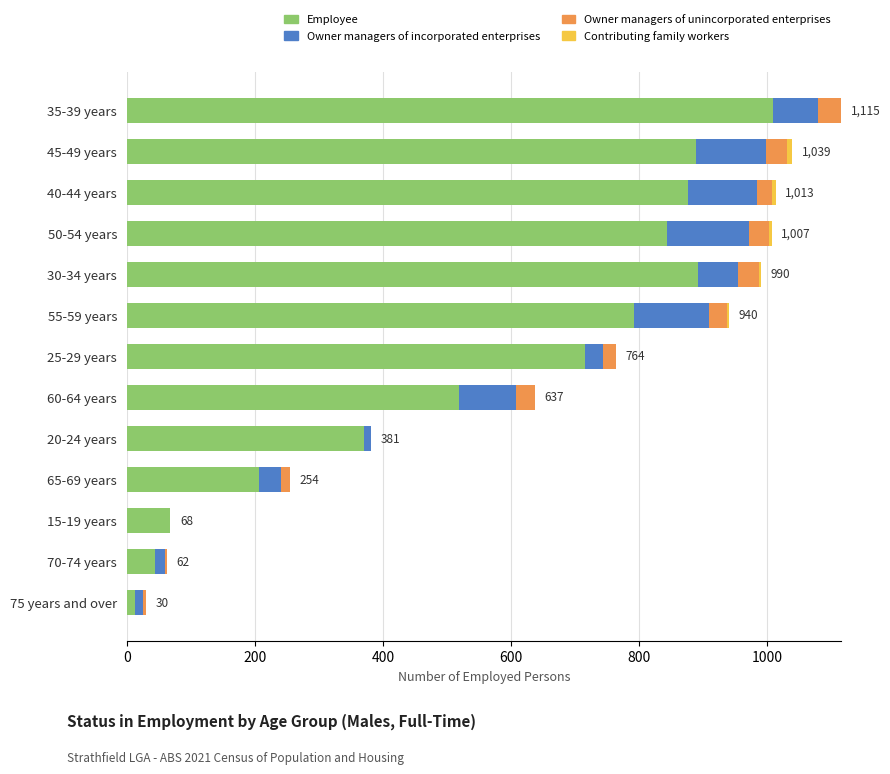

Reading left to right, transcribe all the data shown in this chart.

Employee: 12	44	68	207	371	519	716	792	892	843	876	888	1009
Owner managers of incorporated enterprises: 14	15	0	34	10	88	28	117	62	129	108	110	70
Owner managers of unincorporated enterprises: 4	3	0	13	0	30	20	28	33	30	24	33	36
Contributing family workers: 0	0	0	0	0	0	0	3	3	5	5	8	0